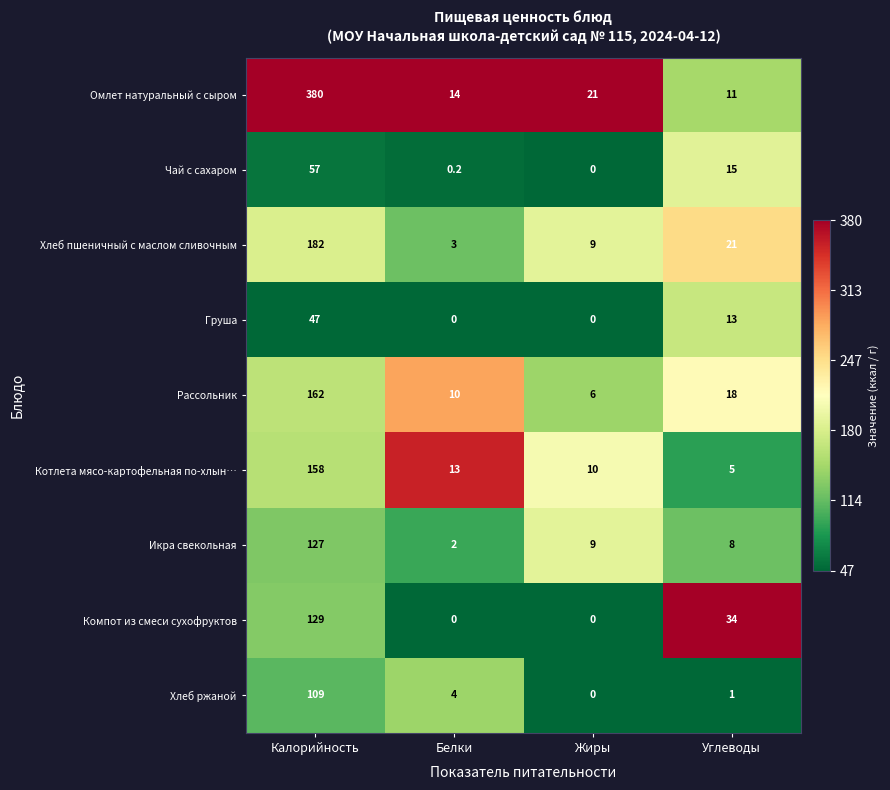

At which label does Груша reach its peak?

Калорийность